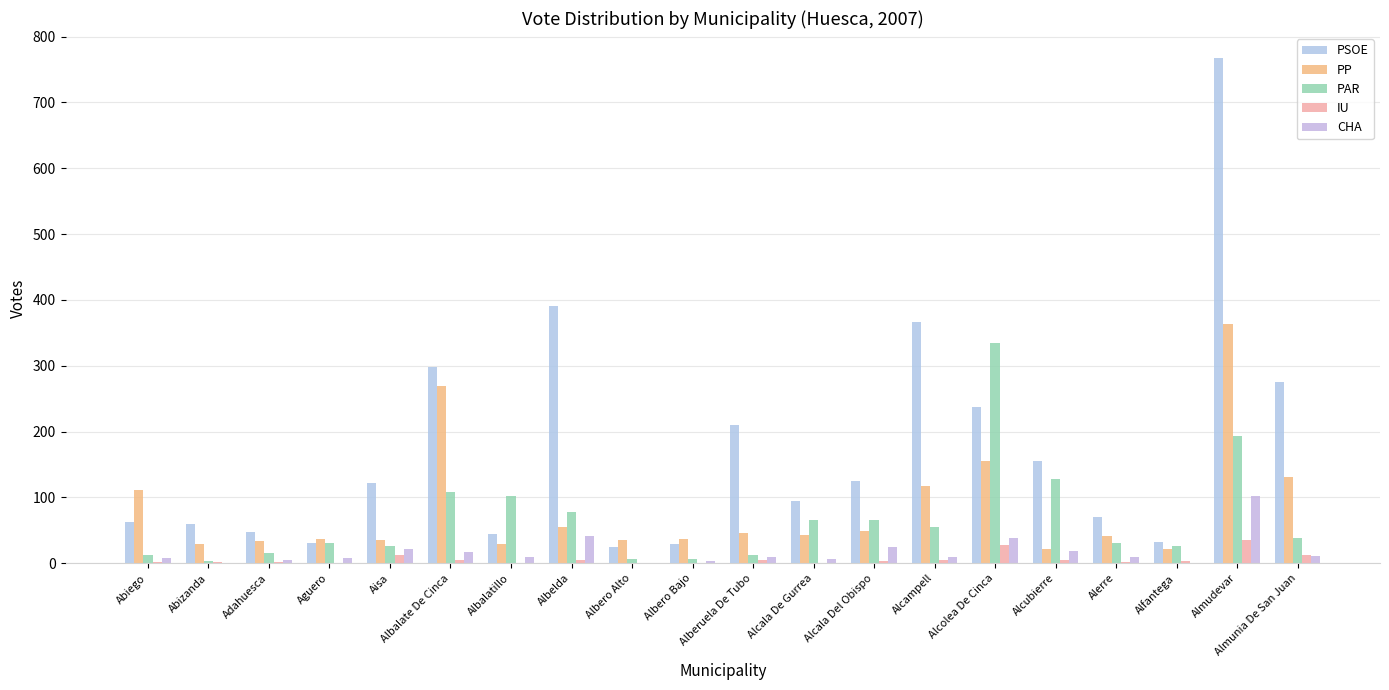

Are the bars horizontal?

No